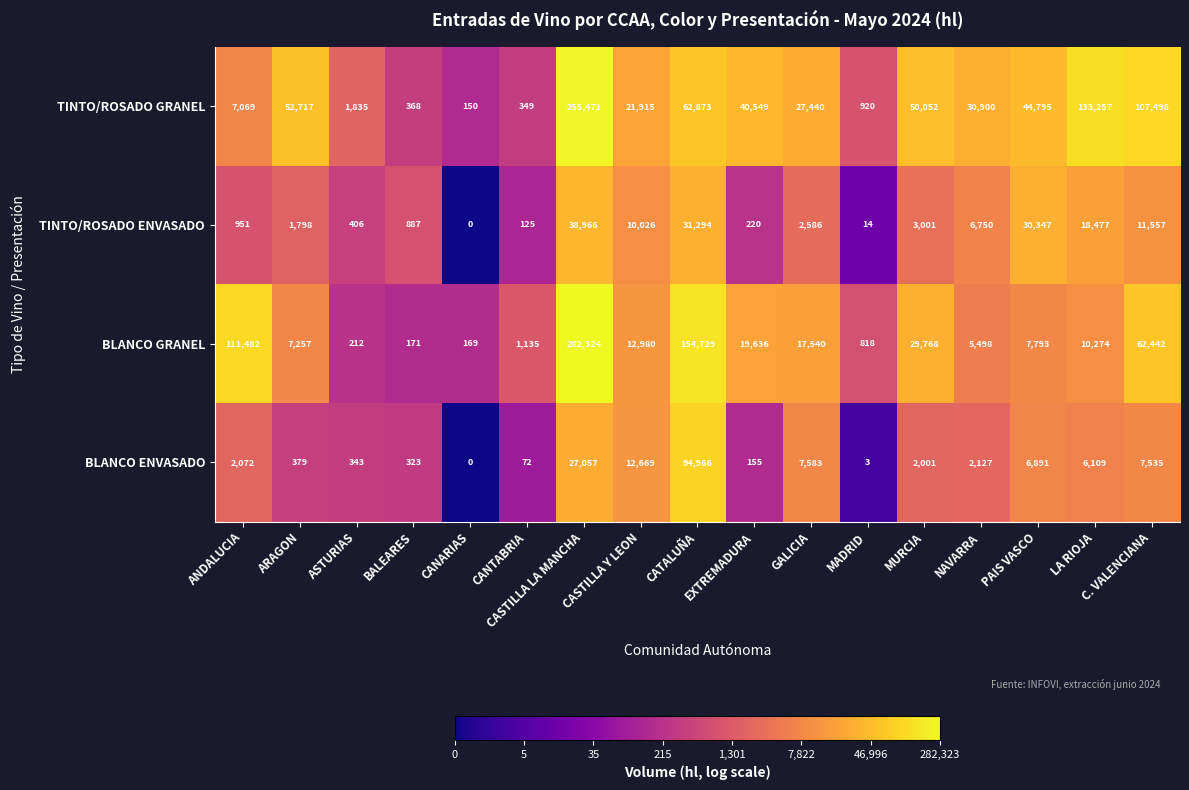

What is the average value of the TINTO/ROSADO GRANEL series?

49303